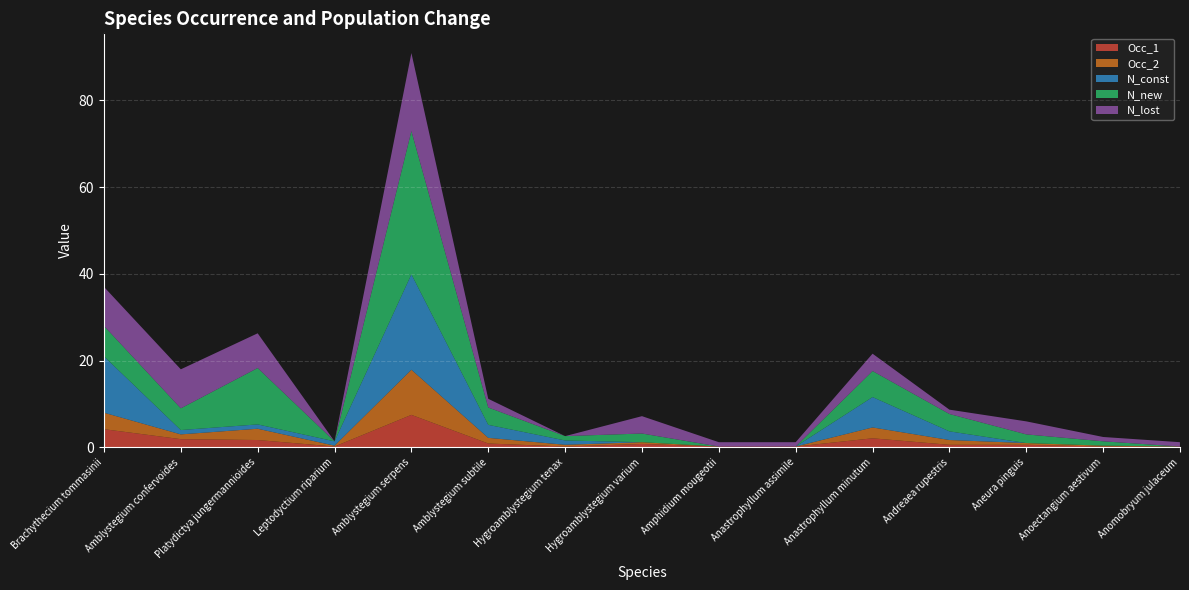

Reading left to right, what are all the values shown in this chart?

Occ_1: Brachythecium tommasinii=4.2	Amblystegium confervoides=1.9	Platydictya jungermannioides=1.7	Leptodyctium riparium=0.2	Amblystegium serpens=7.5	Amblystegium subtile=0.9	Hygroamblystegium tenax=0.2	Hygroamblystegium varium=0.8	Amphidium mougeotii=0.2	Anastrophyllum assimile=0.2	Anastrophyllum minutum=2.1	Andreaea rupestris=0.6	Aneura pinguis=0.6	Anoectangium aestivum=0.2	Anomobryum julaceum=0.2
Occ_2: Brachythecium tommasinii=3.8	Amblystegium confervoides=1.1	Platydictya jungermannioides=2.6	Leptodyctium riparium=0.2	Amblystegium serpens=10.4	Amblystegium subtile=1.3	Hygroamblystegium tenax=0.4	Hygroamblystegium varium=0.4	Amphidium mougeotii=0.0	Anastrophyllum assimile=0.0	Anastrophyllum minutum=2.5	Andreaea rupestris=1.1	Aneura pinguis=0.4	Anoectangium aestivum=0.2	Anomobryum julaceum=0.0
N_const: Brachythecium tommasinii=13.0	Amblystegium confervoides=1.0	Platydictya jungermannioides=1.0	Leptodyctium riparium=1.0	Amblystegium serpens=22.0	Amblystegium subtile=3.0	Hygroamblystegium tenax=1.0	Hygroamblystegium varium=0.0	Amphidium mougeotii=0.0	Anastrophyllum assimile=0.0	Anastrophyllum minutum=7.0	Andreaea rupestris=2.0	Aneura pinguis=0.0	Anoectangium aestivum=0.0	Anomobryum julaceum=0.0
N_new: Brachythecium tommasinii=7.0	Amblystegium confervoides=5.0	Platydictya jungermannioides=13.0	Leptodyctium riparium=0.0	Amblystegium serpens=33.0	Amblystegium subtile=4.0	Hygroamblystegium tenax=1.0	Hygroamblystegium varium=2.0	Amphidium mougeotii=0.0	Anastrophyllum assimile=0.0	Anastrophyllum minutum=6.0	Andreaea rupestris=4.0	Aneura pinguis=2.0	Anoectangium aestivum=1.0	Anomobryum julaceum=0.0
N_lost: Brachythecium tommasinii=9.0	Amblystegium confervoides=9.0	Platydictya jungermannioides=8.0	Leptodyctium riparium=0.0	Amblystegium serpens=18.0	Amblystegium subtile=2.0	Hygroamblystegium tenax=0.0	Hygroamblystegium varium=4.0	Amphidium mougeotii=1.0	Anastrophyllum assimile=1.0	Anastrophyllum minutum=4.0	Andreaea rupestris=1.0	Aneura pinguis=3.0	Anoectangium aestivum=1.0	Anomobryum julaceum=1.0